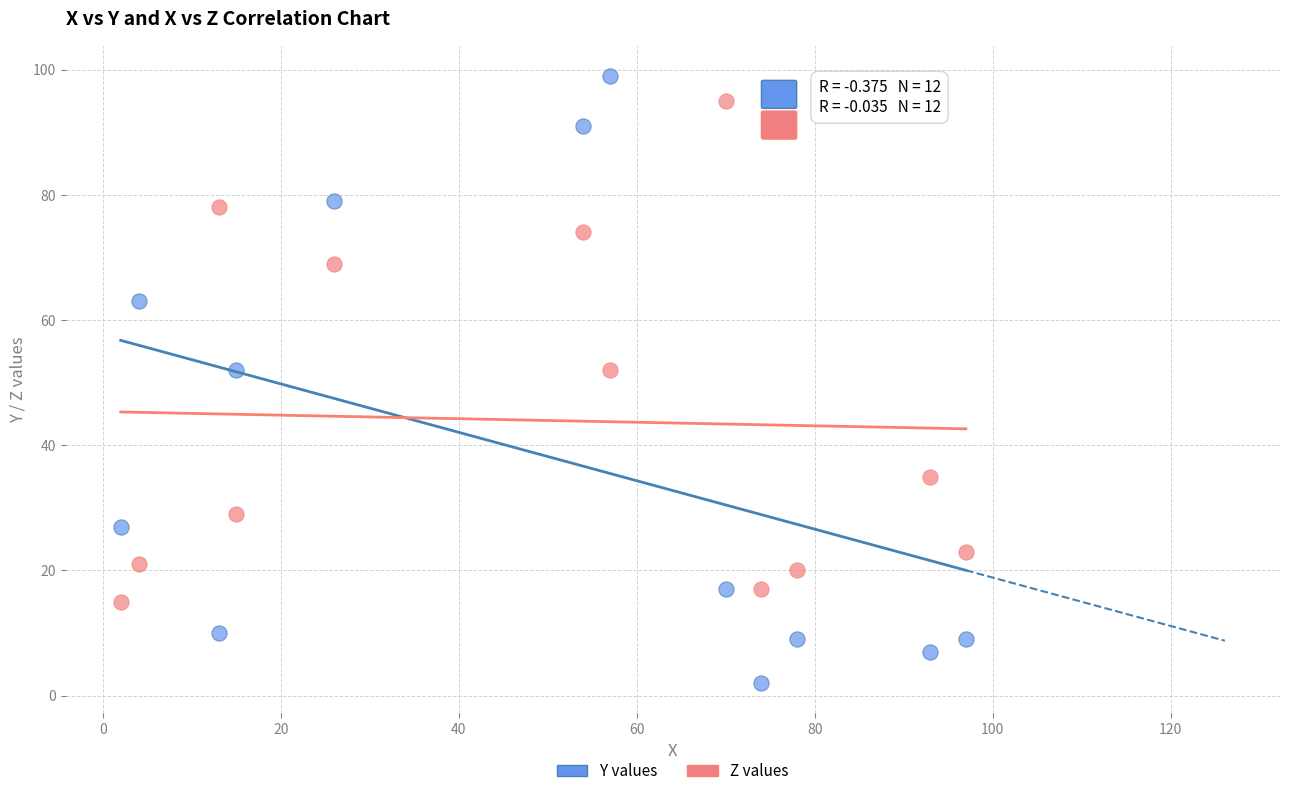

Which series has the largest Y range (max minus min)?

Y values